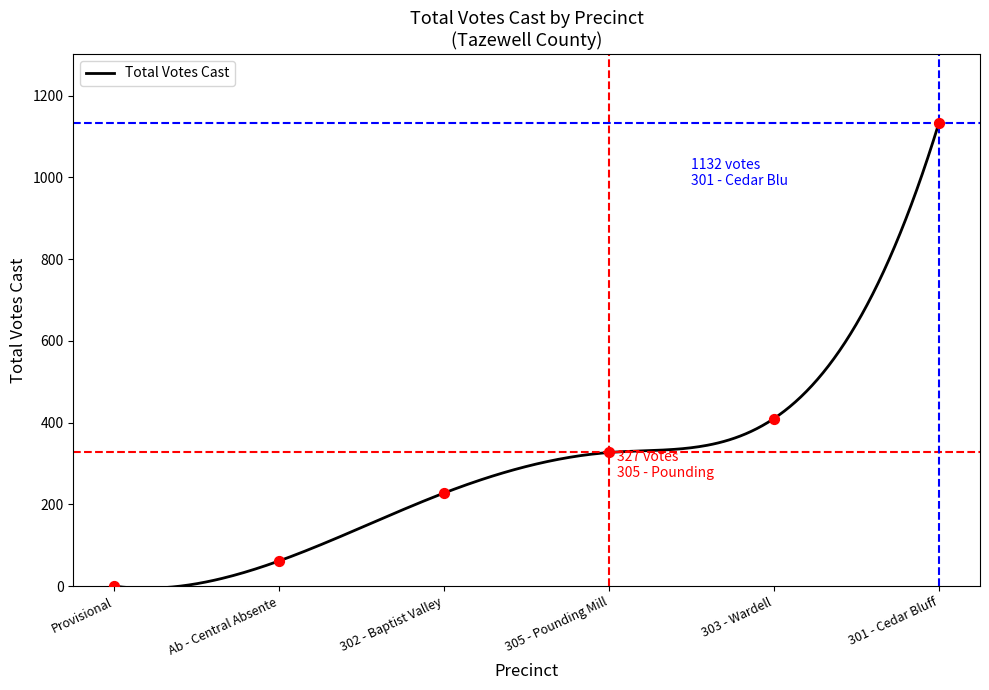

What is the change in value from 301 - Cedar Bluff to 302 - Baptist Valley?

-904